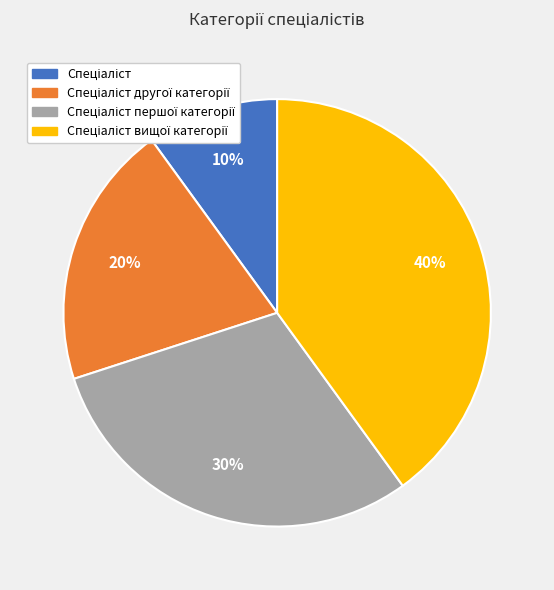

Count the number of slices in the pie.

4